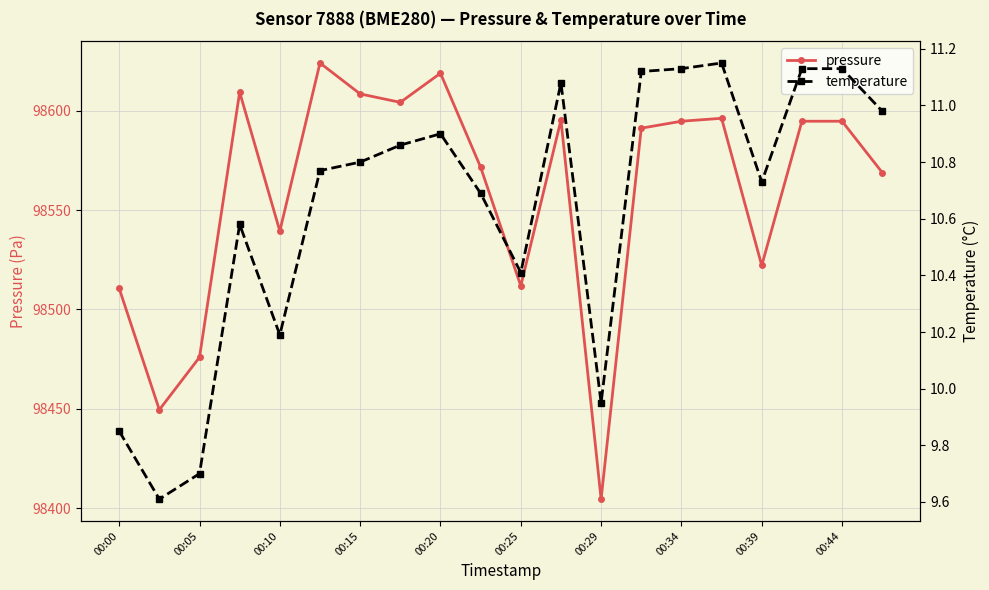

The value of pressure at 00:10 is 156671.6. True or false?

False